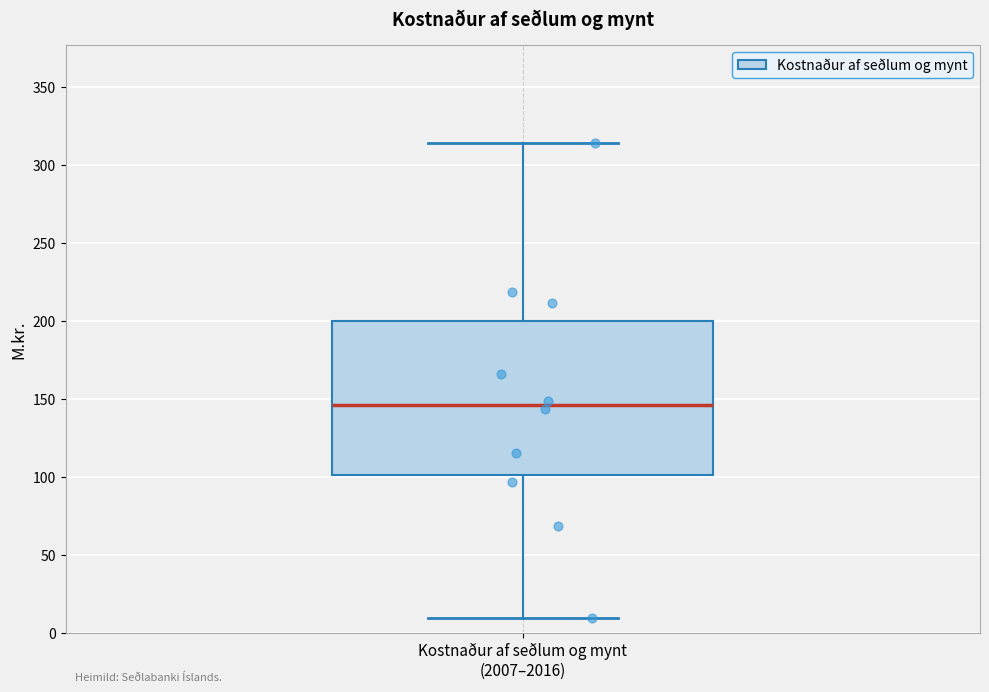

Where is the lower edge of the box for Kostnaður af seðlum og mynt (2007–2016) on the y-axis? The values are not printed on the chart, so give them approximately, as read against the axis.

100